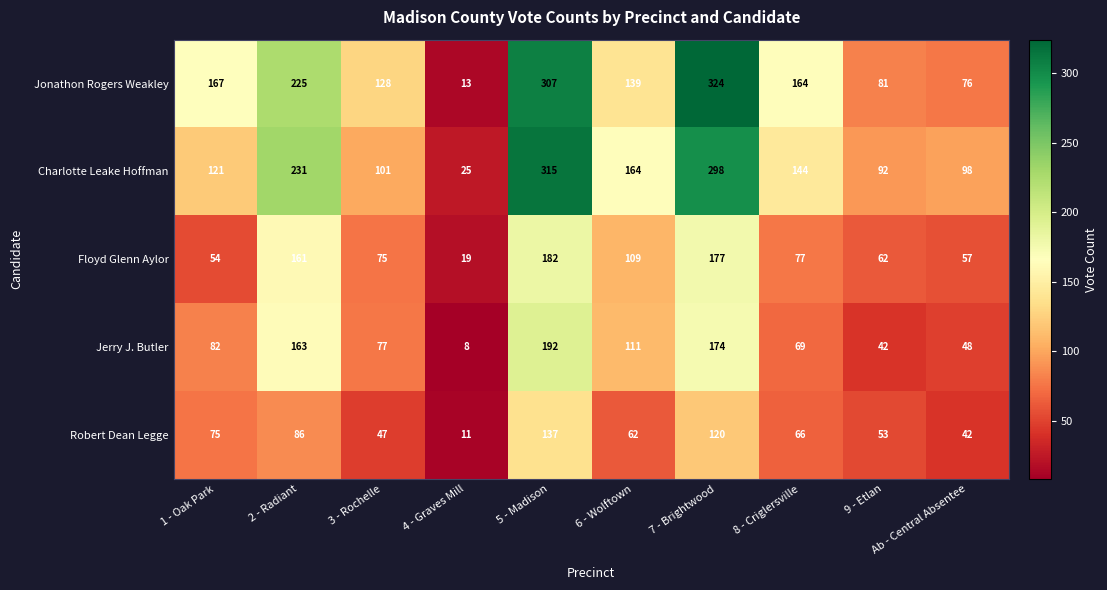

Is the value of Charlotte Leake Hoffman at 7 - Brightwood greater than the value of Robert Dean Legge at 3 - Rochelle?

Yes